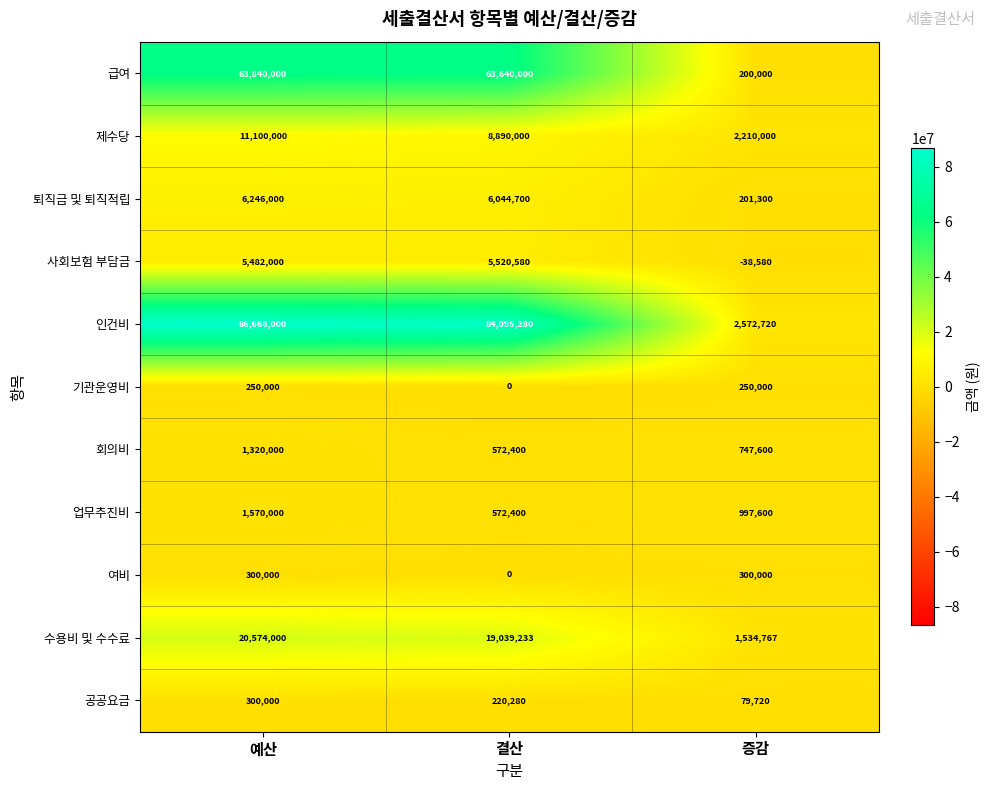

True or false: 사회보험 부담금 has a value of 9080880 at 결산.

False